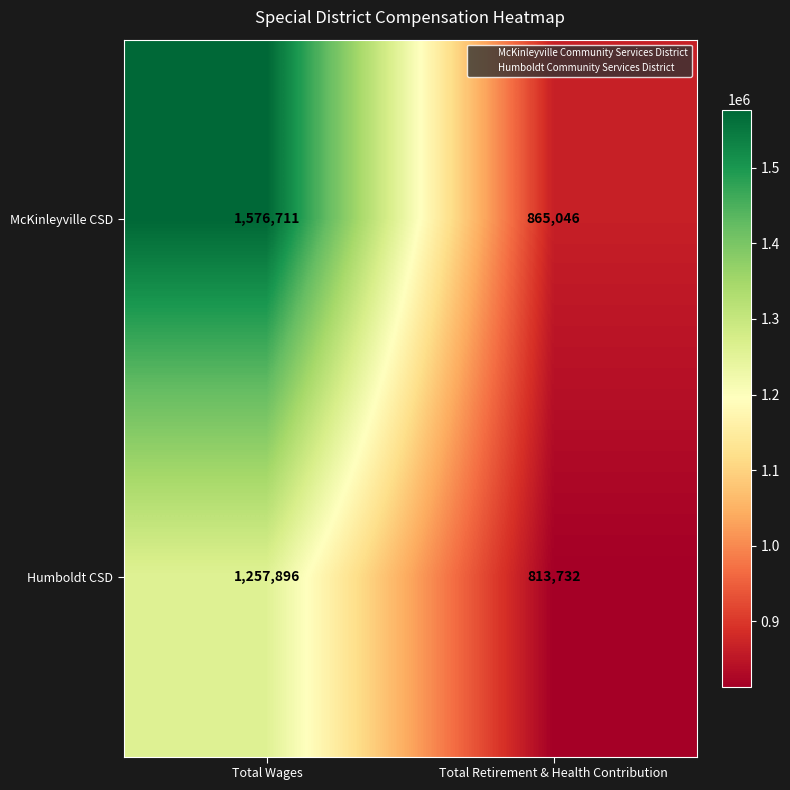

Which series changed the most between Total Wages and Total Retirement & Health Contribution?

McKinleyville CSD